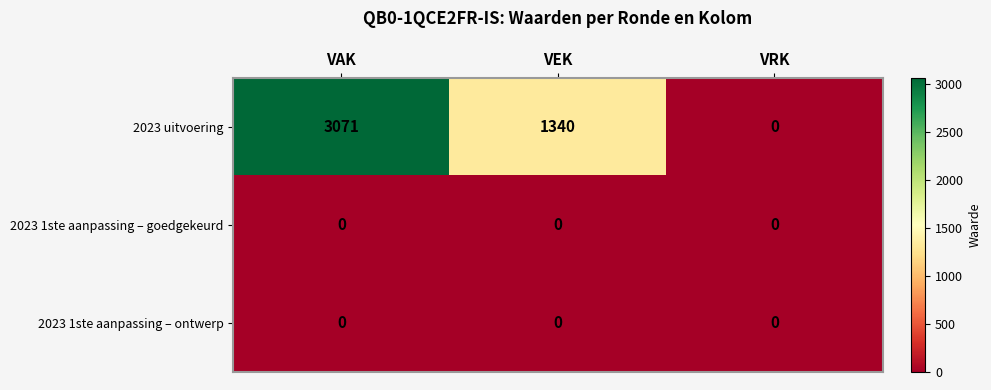

Count the 2023 uitvoering values in the range 0 to 3071.

3